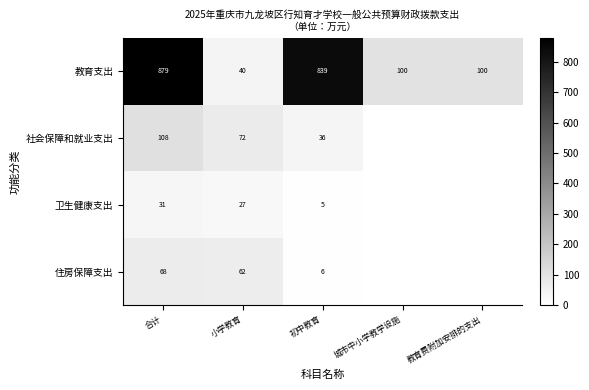

What is the difference between the 教育支出 values at 初中教育 and 城市中小学教学设施?

739